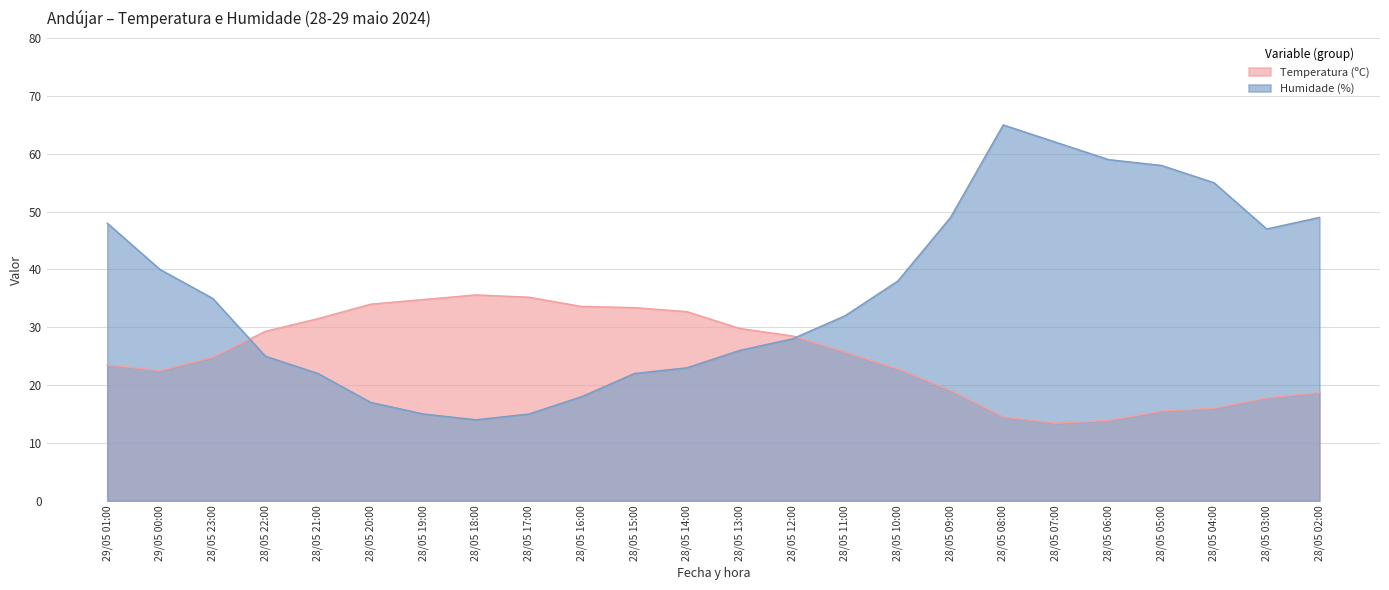

True or false: Humidade (%) has a value of 47.0 at 28/05 03:00.

True